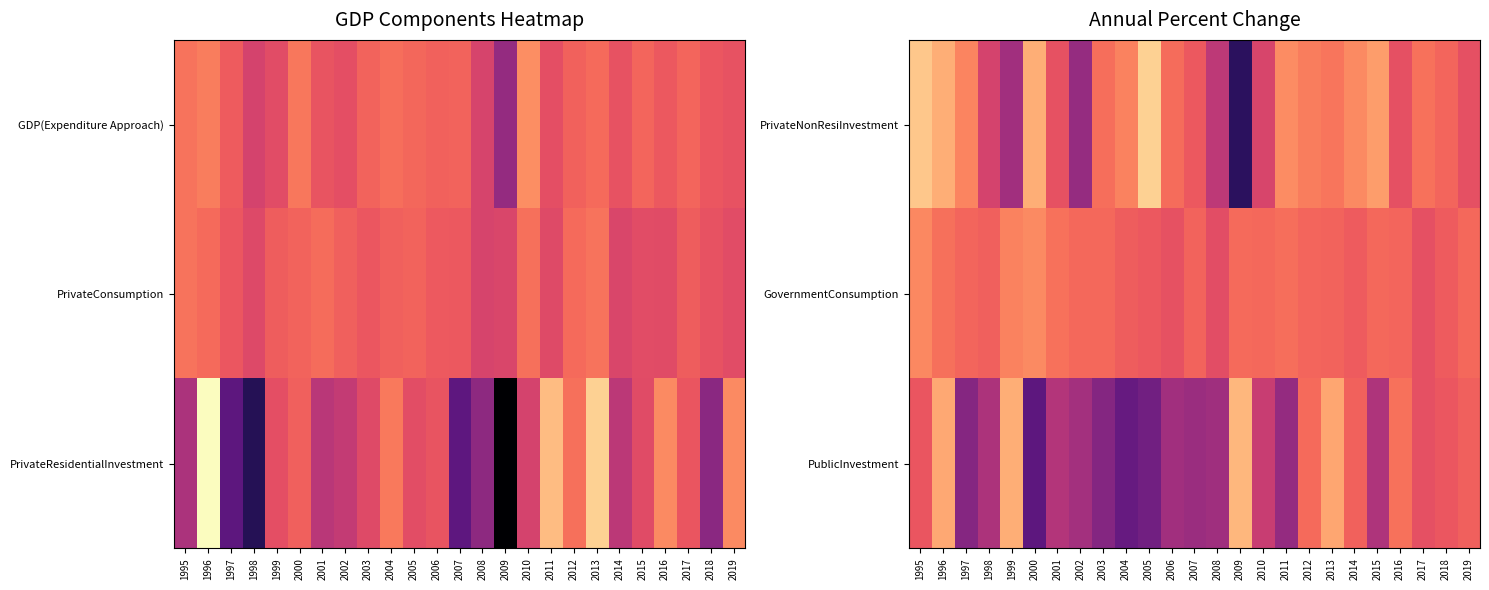

At which category is the sum across all series the highest?

1996